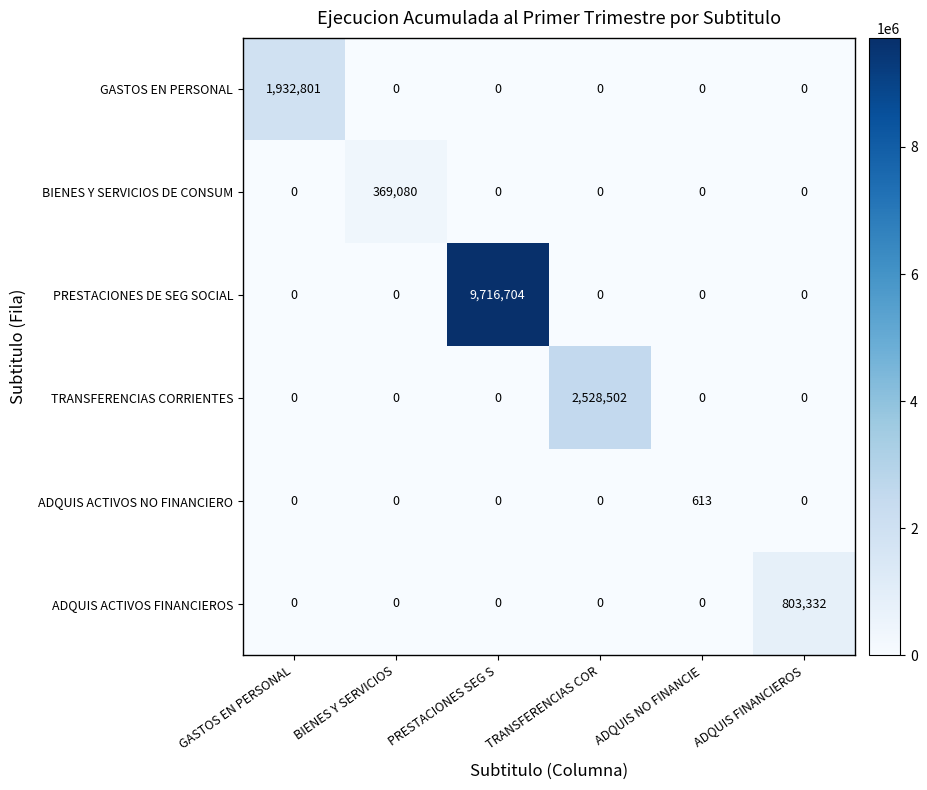

What is the total value across all series at GASTOS EN PERSONAL?

1932801